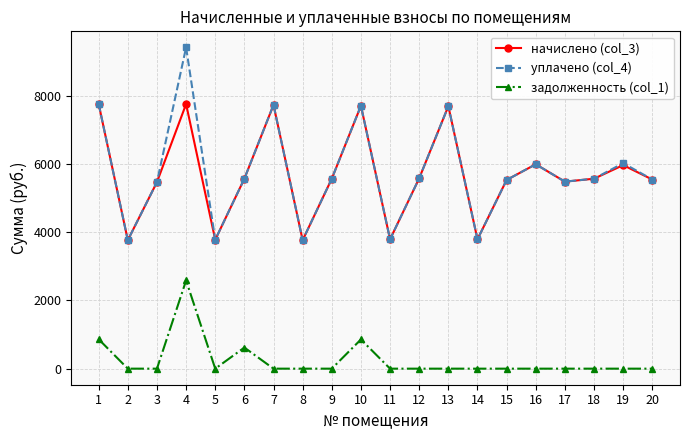

At which label does задолженность (col_1) reach its peak?

4